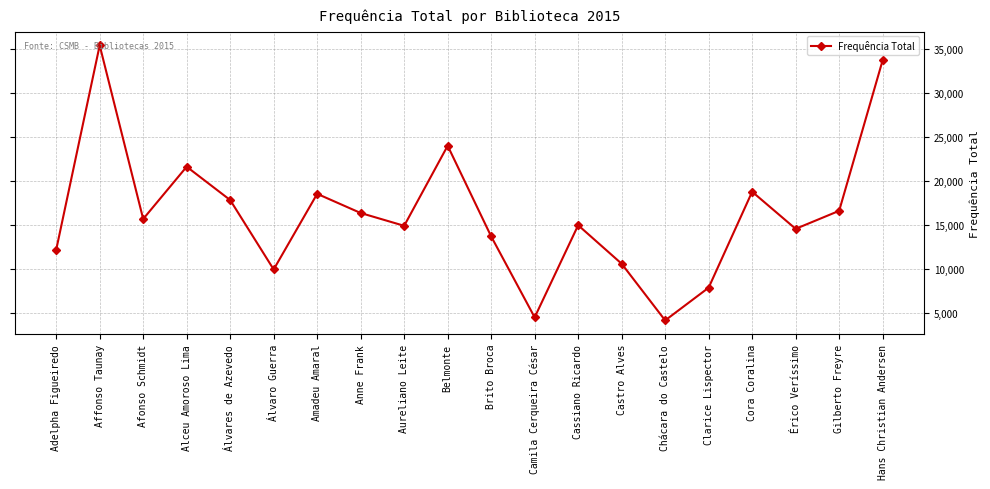

The chart shows a value of 18525 at Amadeu Amaral. True or false?

True